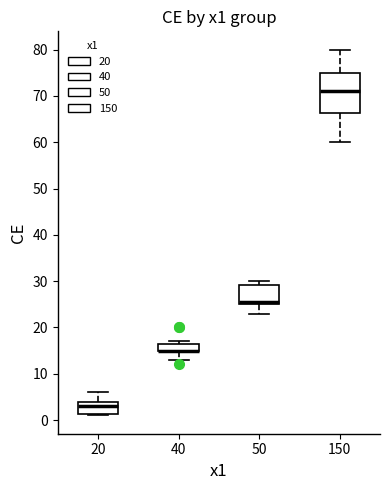

Which box is the tallest, from its lower edge to its upper edge?

150